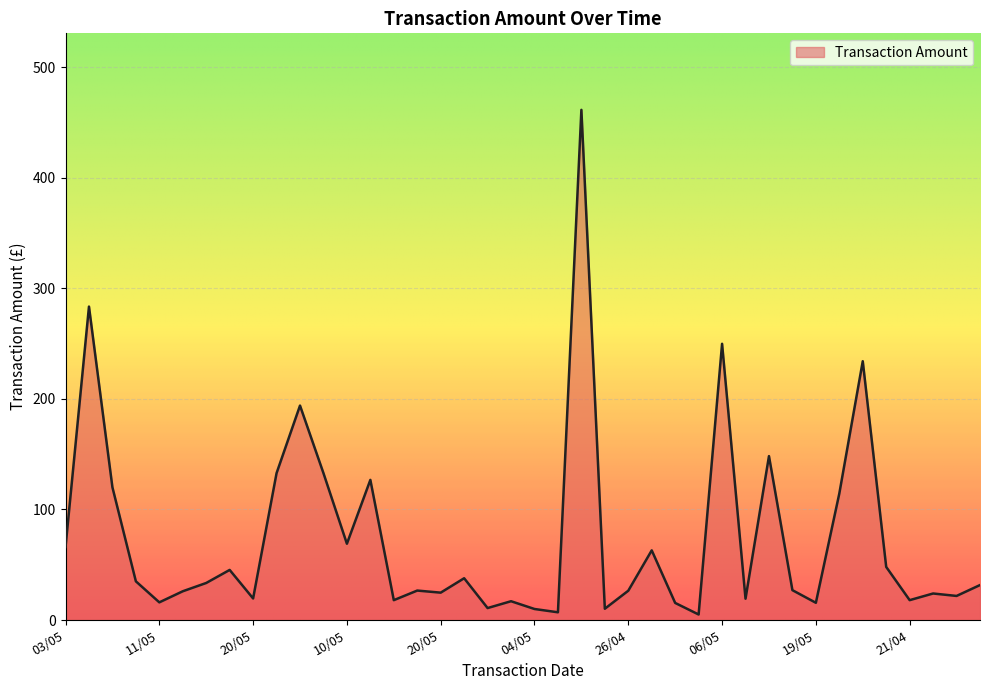

What is the difference between the maximum and minimum values?

456.3